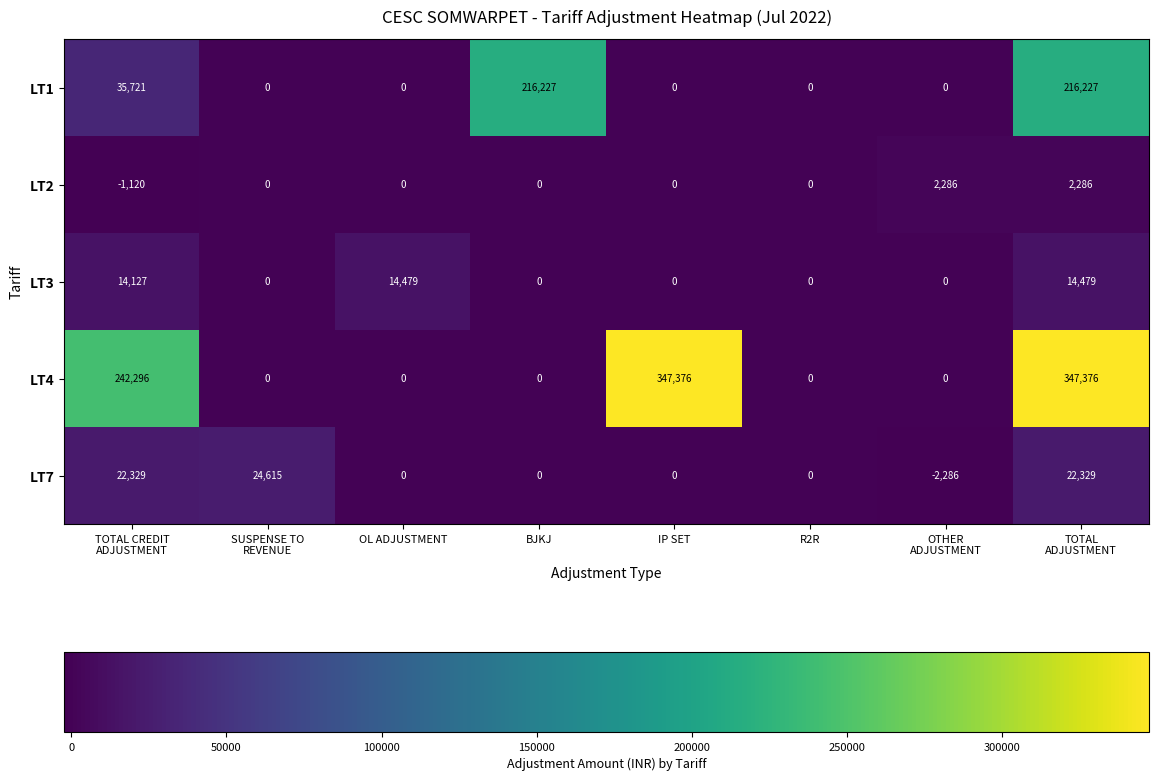

Is it true that LT3 equals 19487 at OL ADJUSTMENT?

False